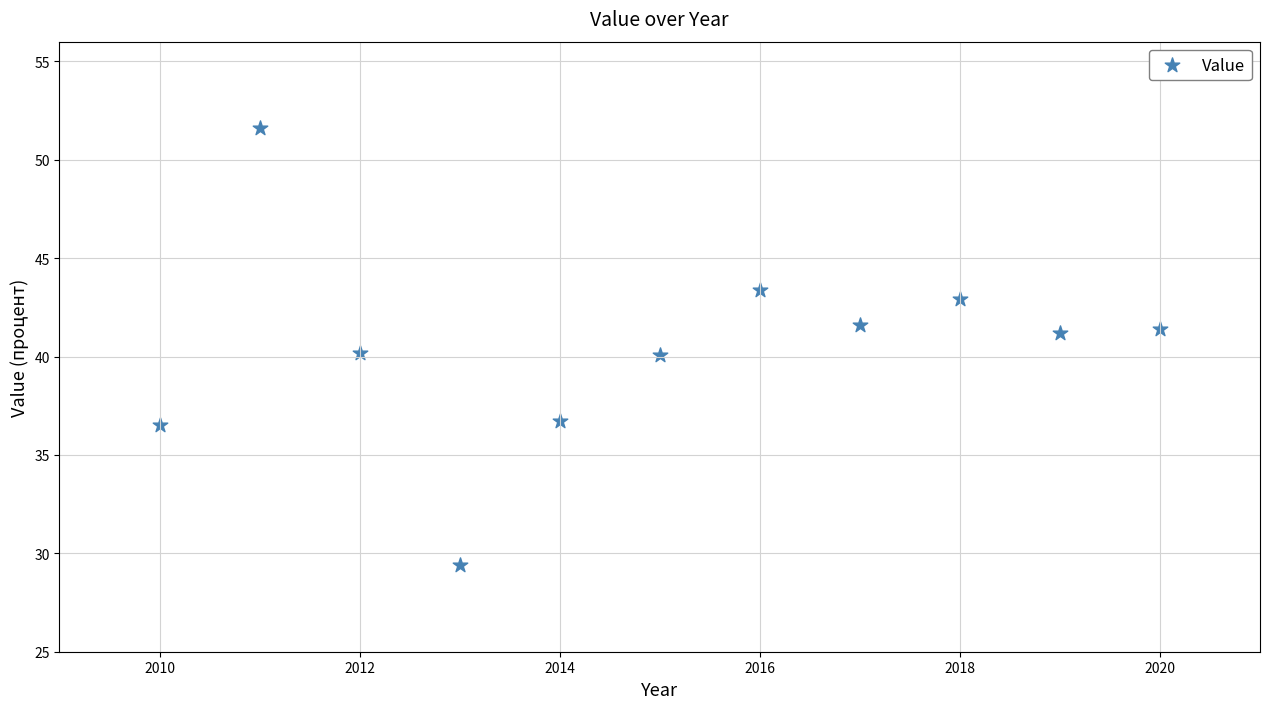

What is the range of X values (max minus min)?

10.0